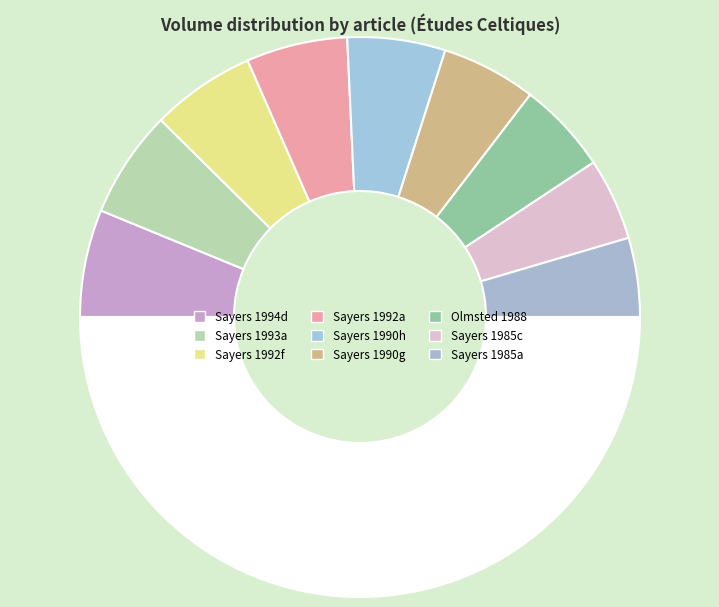

What is the largest slice in the pie chart?

Sayers 1994d